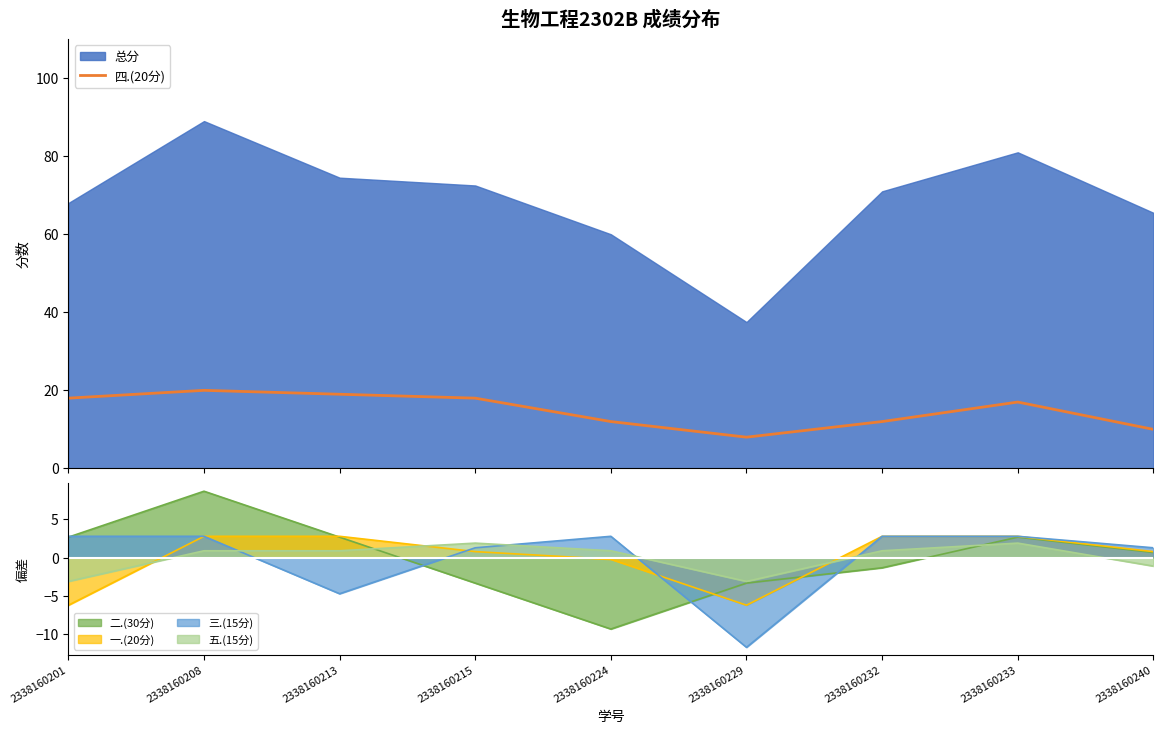

The value of 二.(30分) at 2338160201 is 2.7. True or false?

True